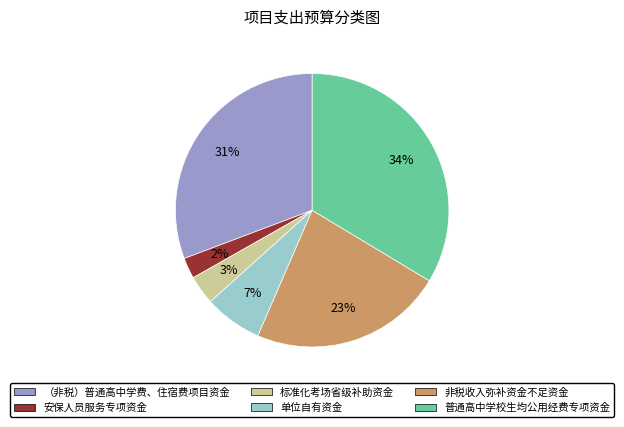

Between 普通高中学校生均公用经费专项资金 and 非税收入弥补资金不足资金, which is larger?

普通高中学校生均公用经费专项资金